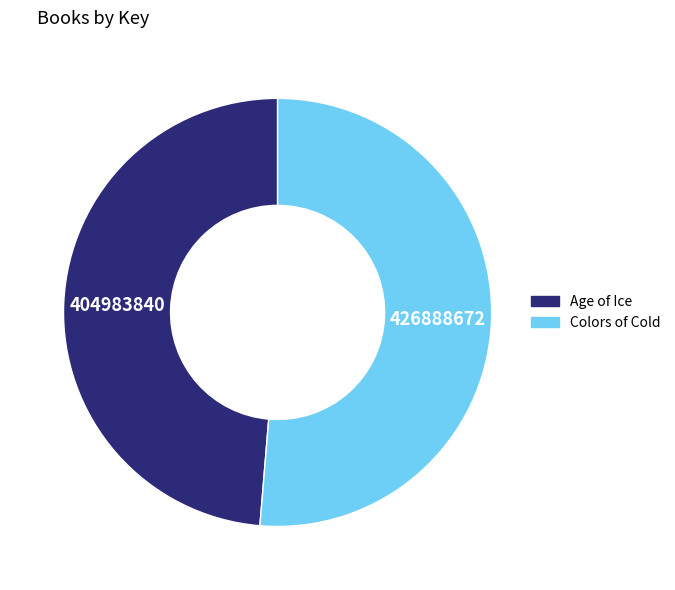

Which has a higher value, Colors of Cold or Age of Ice?

Colors of Cold